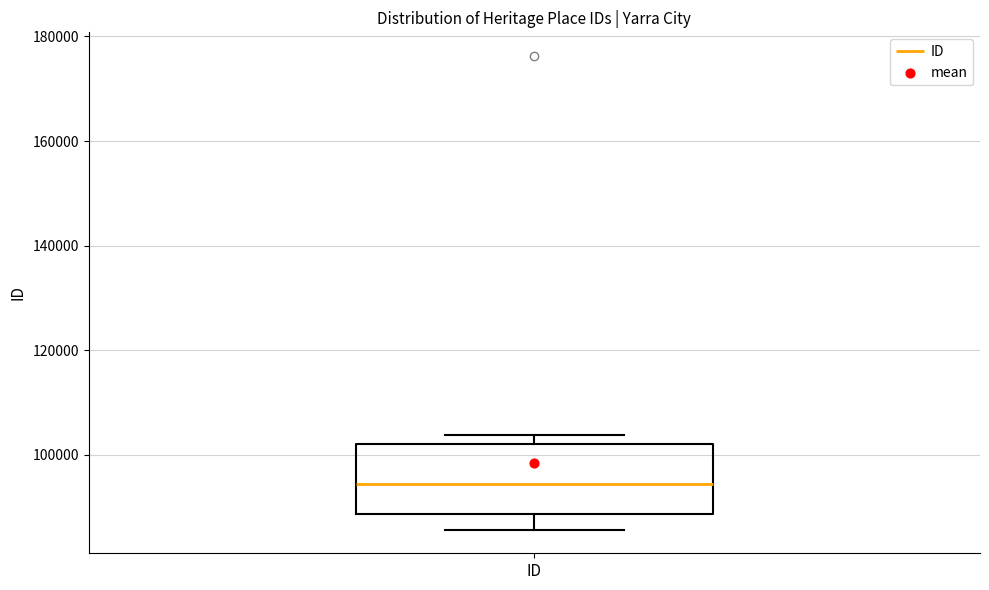

Transcribe this box plot: give where the median line is, the range the box spans, and where the two whiskers end, as read against the y-axis. The values are not printed on the chart, so give them approximately, as read against the axis.

median 94000, box 88000 to 102000, whiskers 86000 to 104000